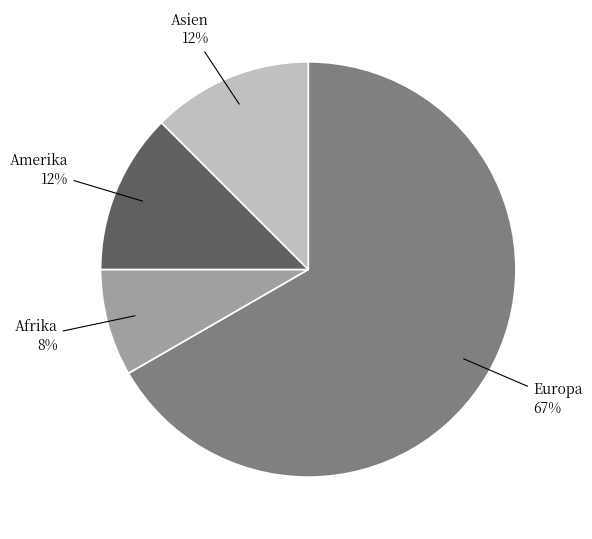

Which slice is the smallest?

Afrika